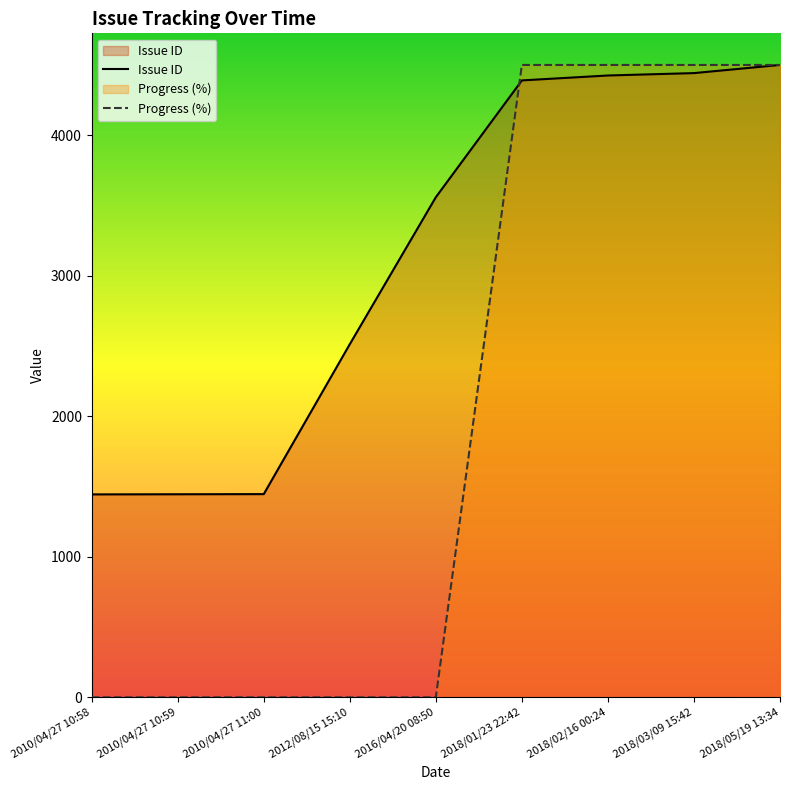

Which series ends up on top after the final intersection of Issue ID and Progress?

Progress